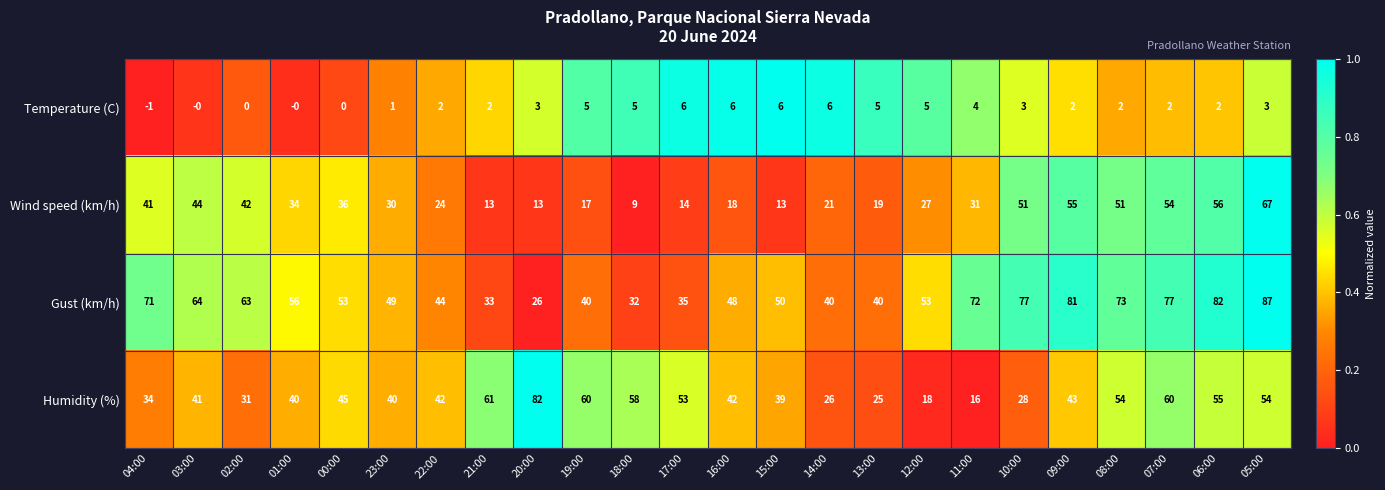

List the series in order of their overall mean, lowest first.

Temperature (C), Wind speed (km/h), Humidity (%), Gust (km/h)